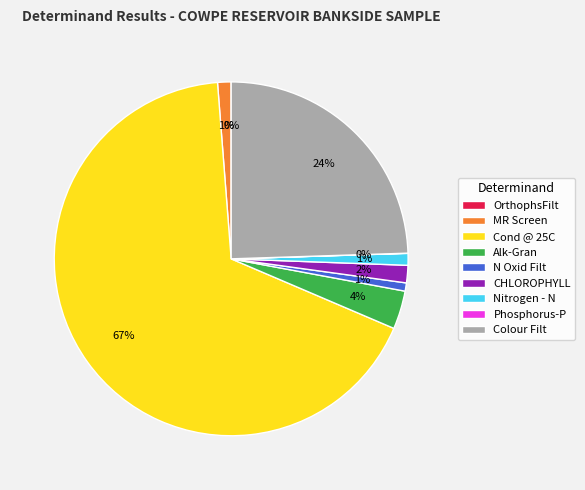

To the nearest percent, what is the average slice percentage?

11%